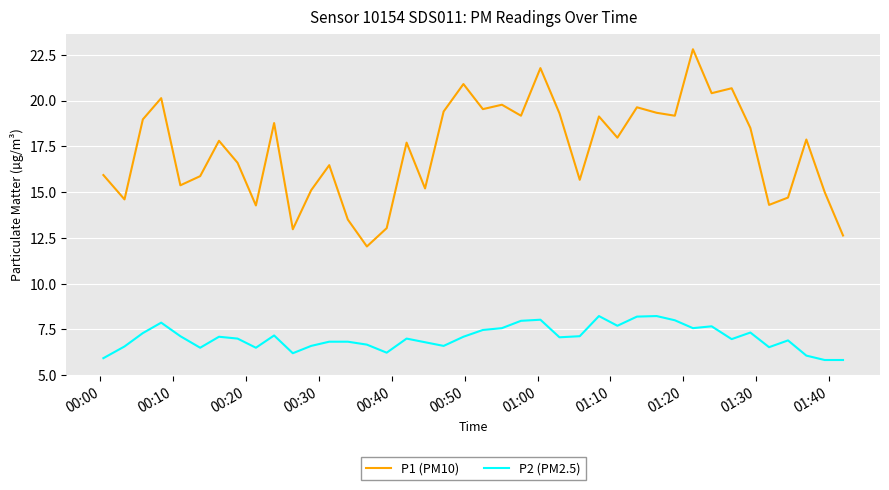

What is the smallest value displayed?

5.8